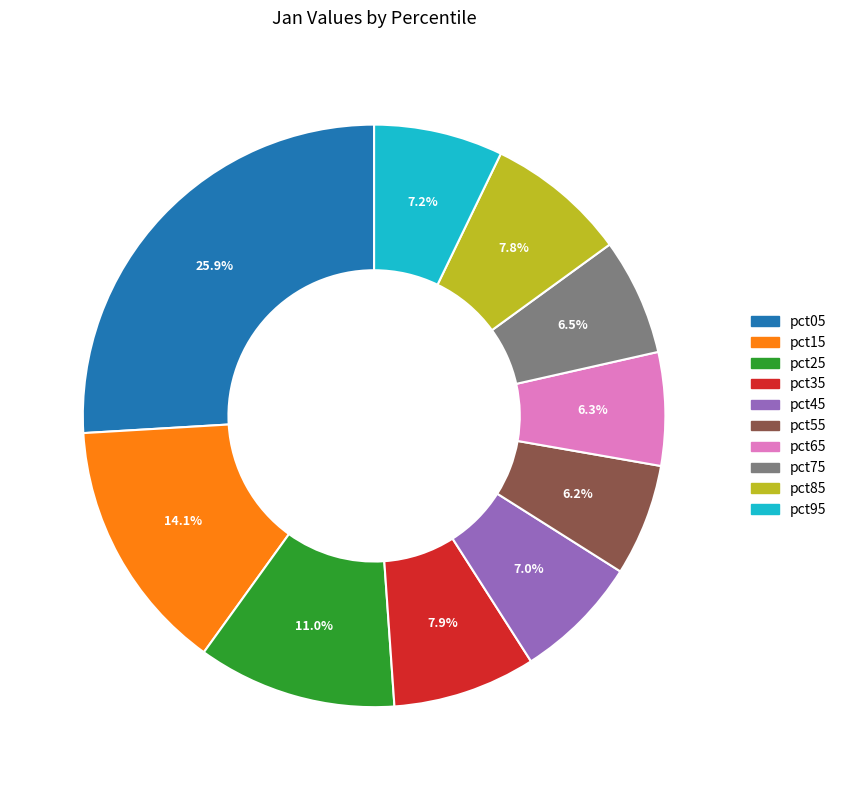

To the nearest percent, what portion does pct05 represent?

26%